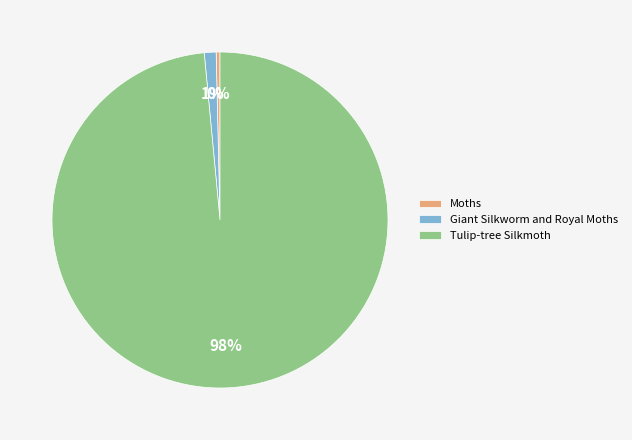

To the nearest percent, what portion does Giant Silkworm and Royal Moths represent?

1%